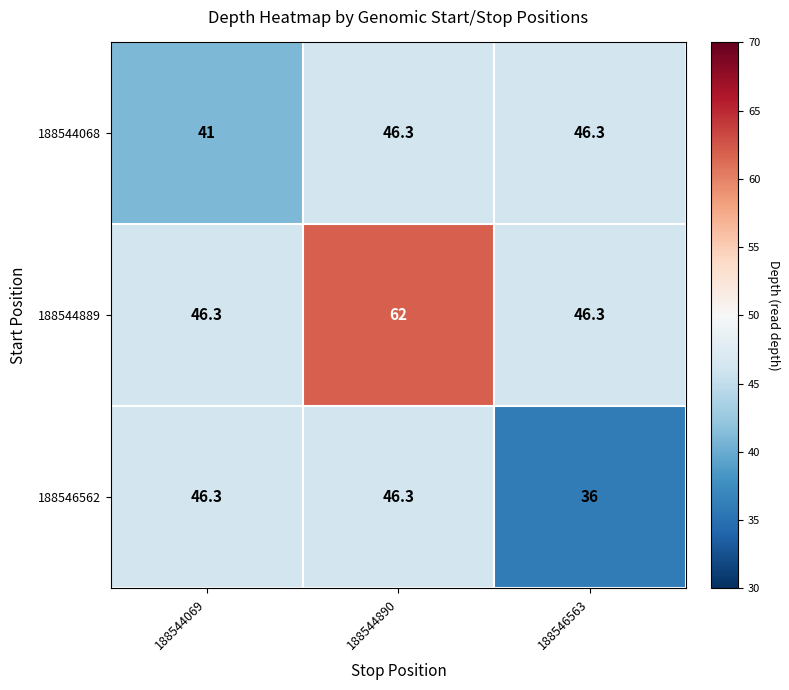

How many distinct data groups are displayed?

3